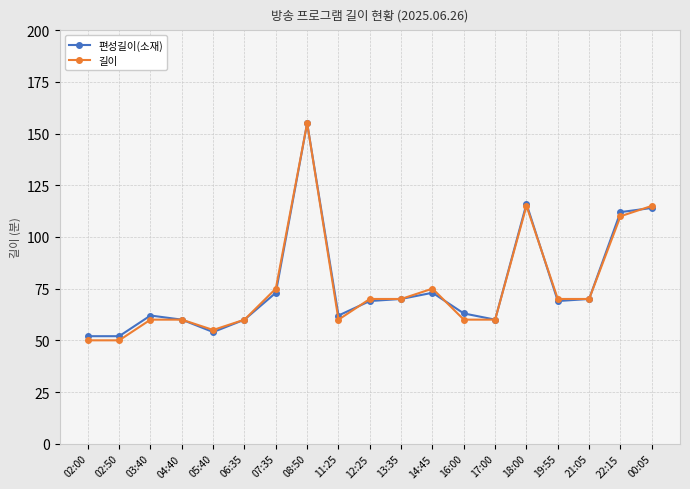

Reading right to left, extract all data points from this chart.

편성길이(소재): 114	112	70	69	116	60	63	73	70	69	62	155	73	60	54	60	62	52	52
길이: 115	110	70	70	115	60	60	75	70	70	60	155	75	60	55	60	60	50	50